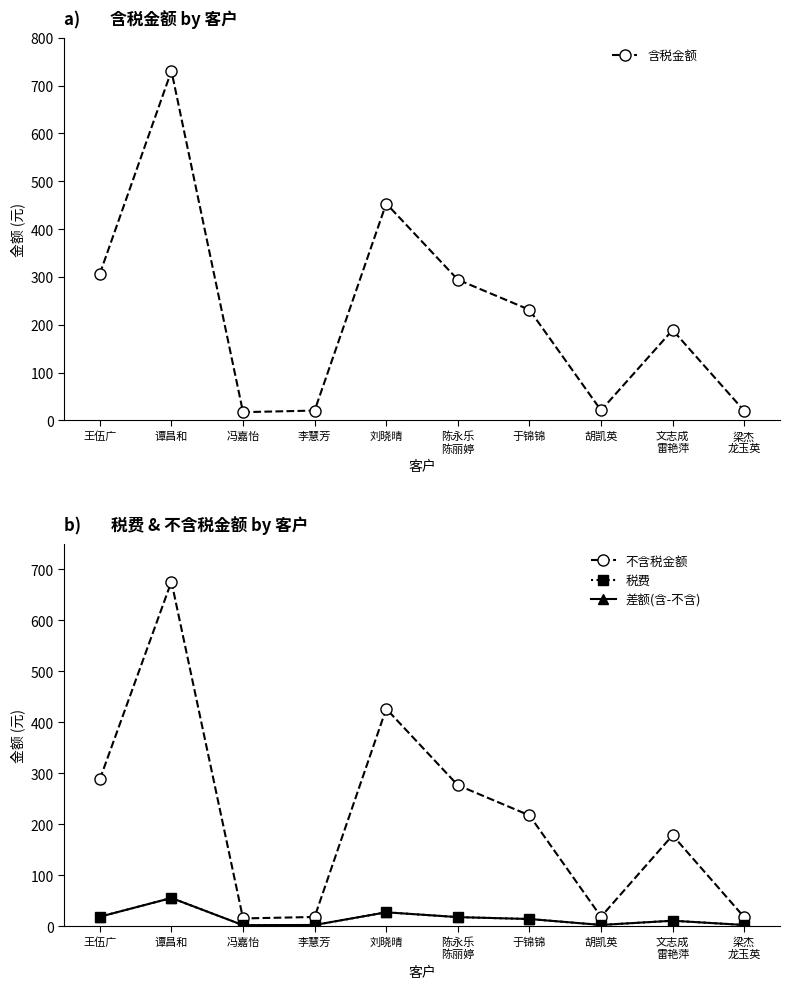

How many interior local valleys does the 含税金额 series have?

2